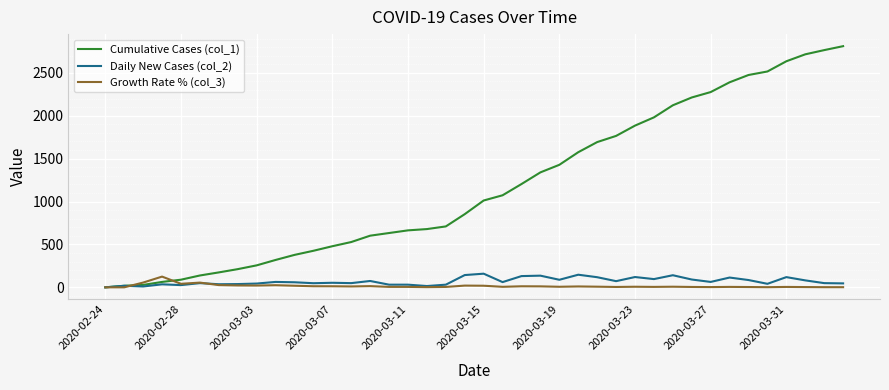

Which series has the largest total across all categories?

Cumulative Cases (col_1)